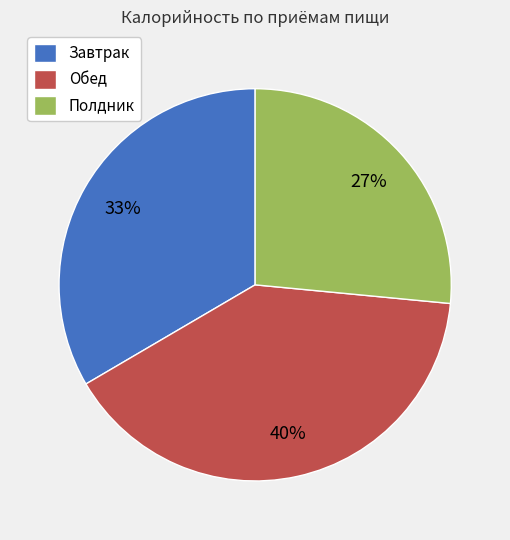

What is the largest slice in the pie chart?

Обед